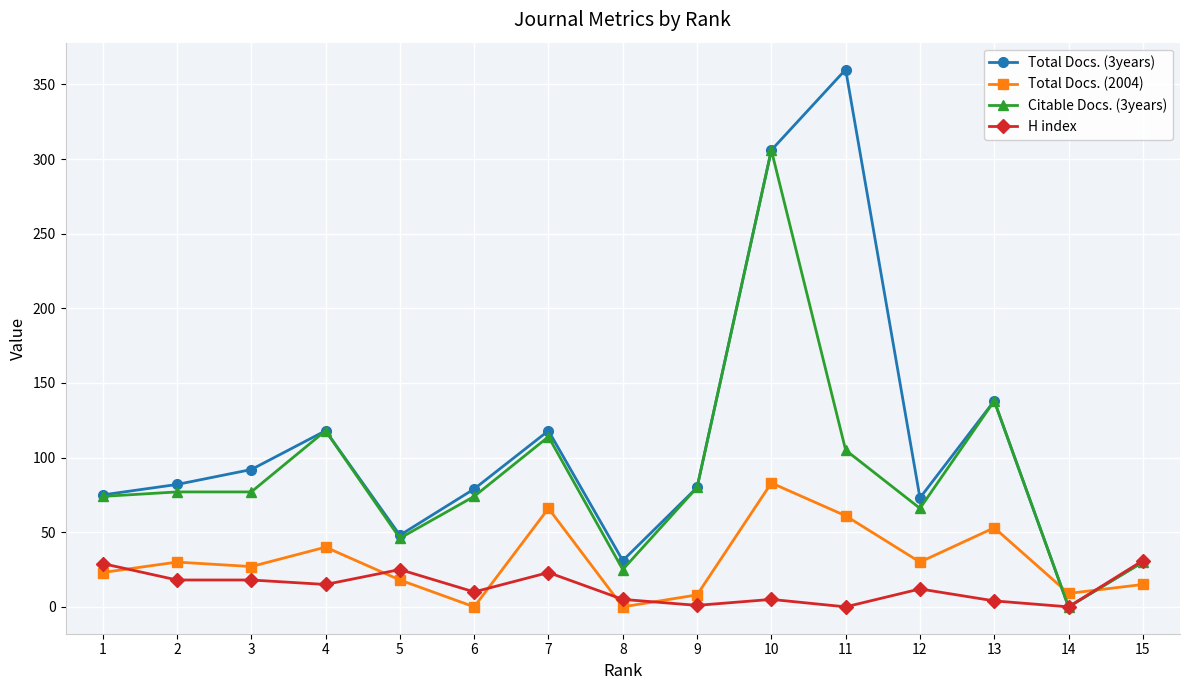

What are all the series names shown in the legend?

Total Docs. (3years), Total Docs. (2004), Citable Docs. (3years), H index